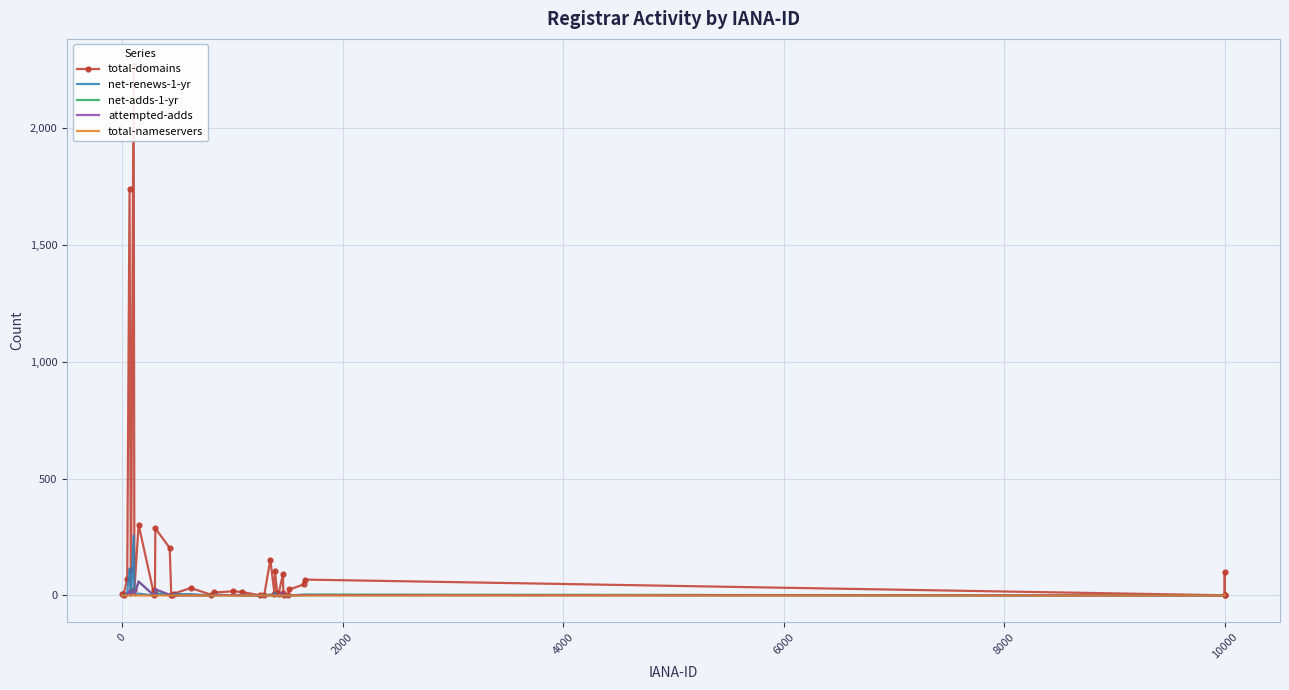

What is the highest value of the attempted-adds series?

60